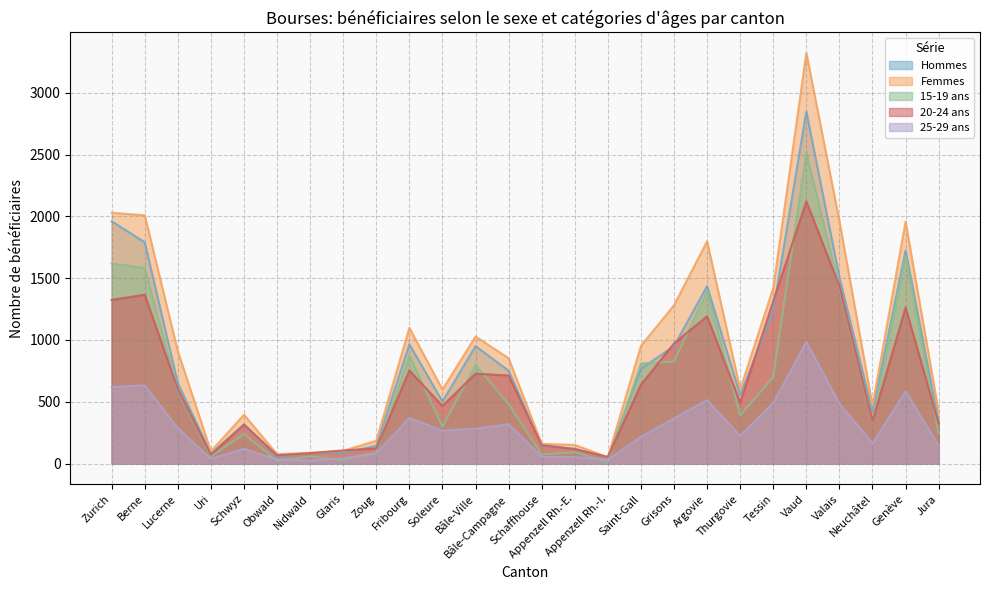

Between Soleure and Lucerne, which is larger?

Lucerne